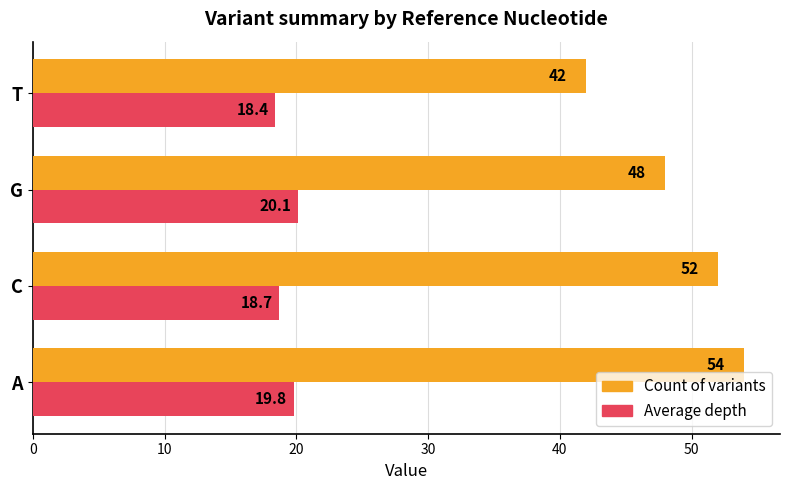

Count the number of categories in the chart.

4